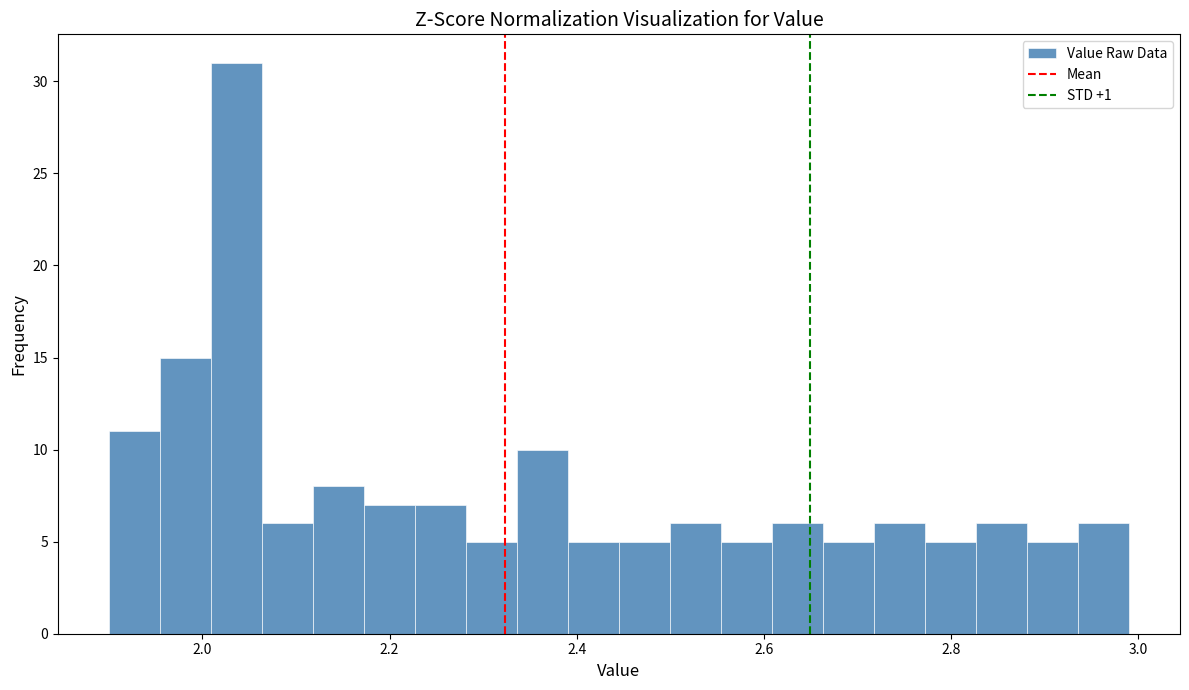

Read against the x-axis, roughly where is the centre of the tallest bar?

2.04